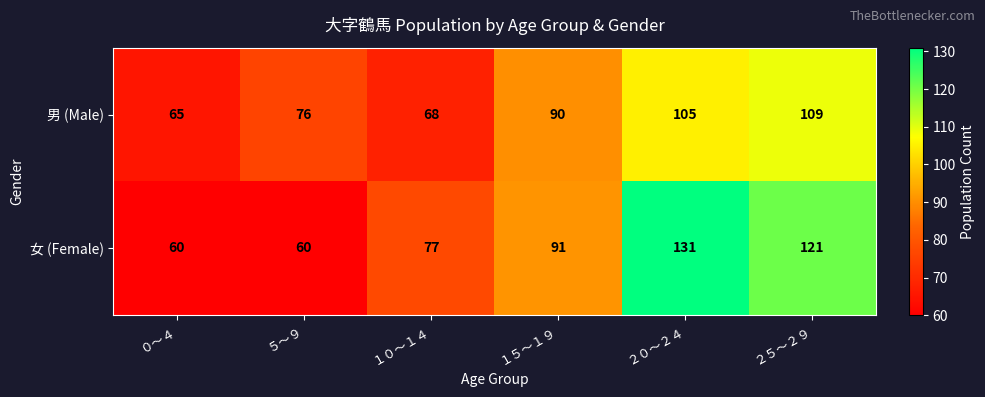

What is the spread (max minus min) of values at １５～１９?

1